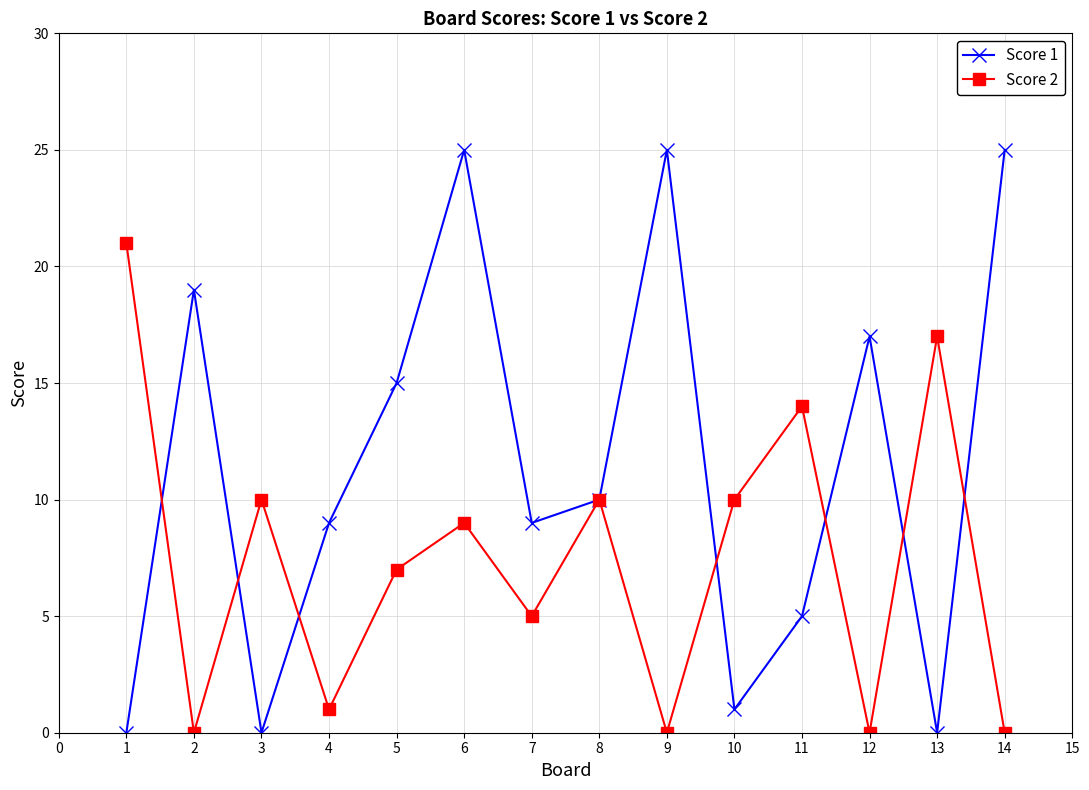

Reading left to right, what are all the values shown in this chart?

Score 1: 0	19	0	9	15	25	9	10	25	1	5	17	0	25
Score 2: 21	0	10	1	7	9	5	10	0	10	14	0	17	0